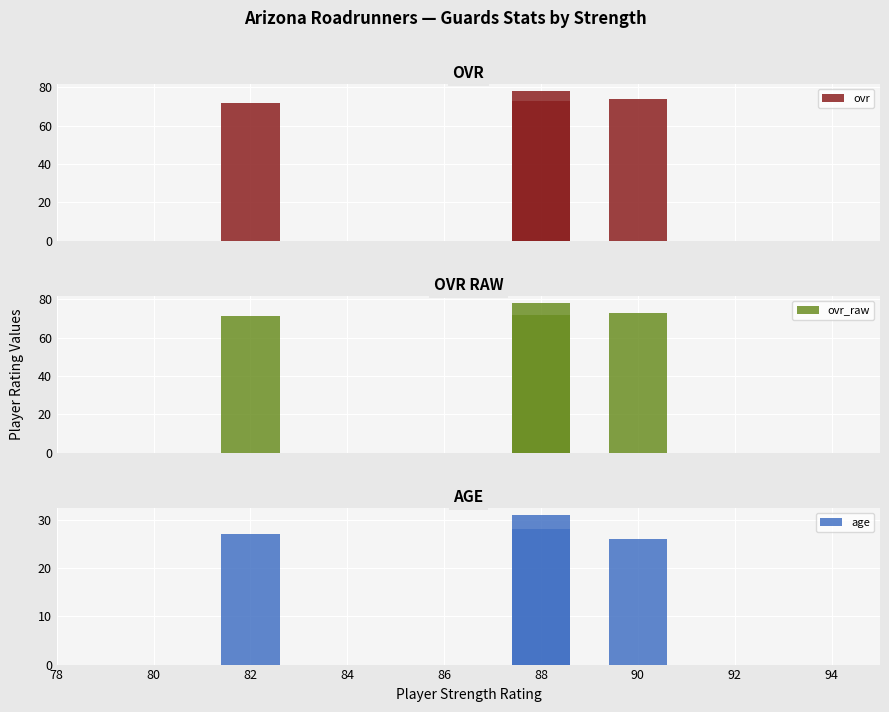

Does the chart contain stacked bars?

No